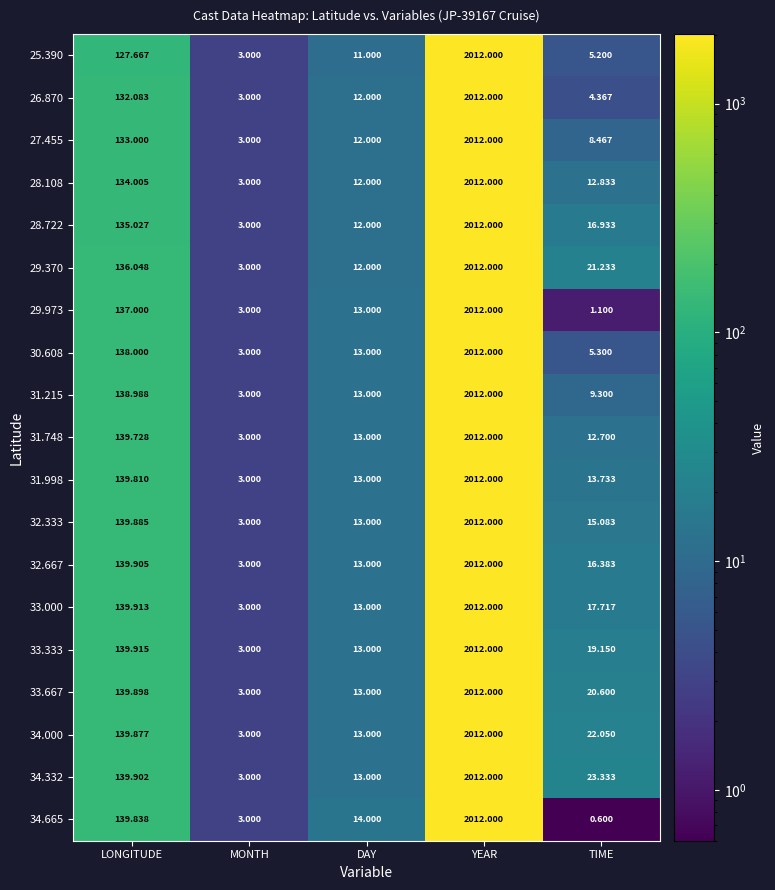

List the labels in order of 31.215 value, largest first.

YEAR, LONGITUDE, DAY, TIME, MONTH